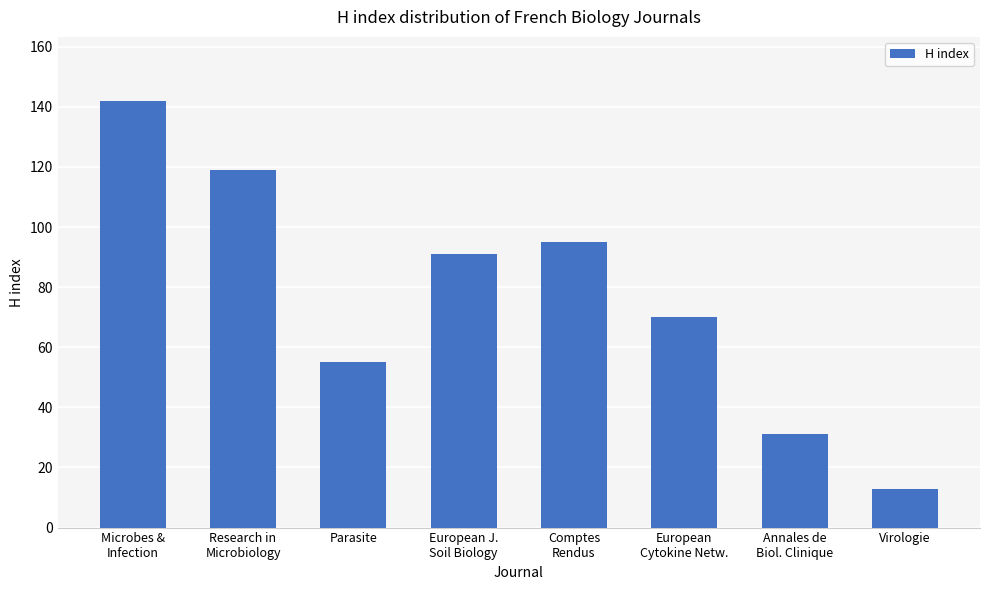

Reading left to right, transcribe all the data shown in this chart.

Microbes &
Infection=142	Research in
Microbiology=119	Parasite=55	European J.
Soil Biology=91	Comptes
Rendus=95	European
Cytokine Netw.=70	Annales de
Biol. Clinique=31	Virologie=13